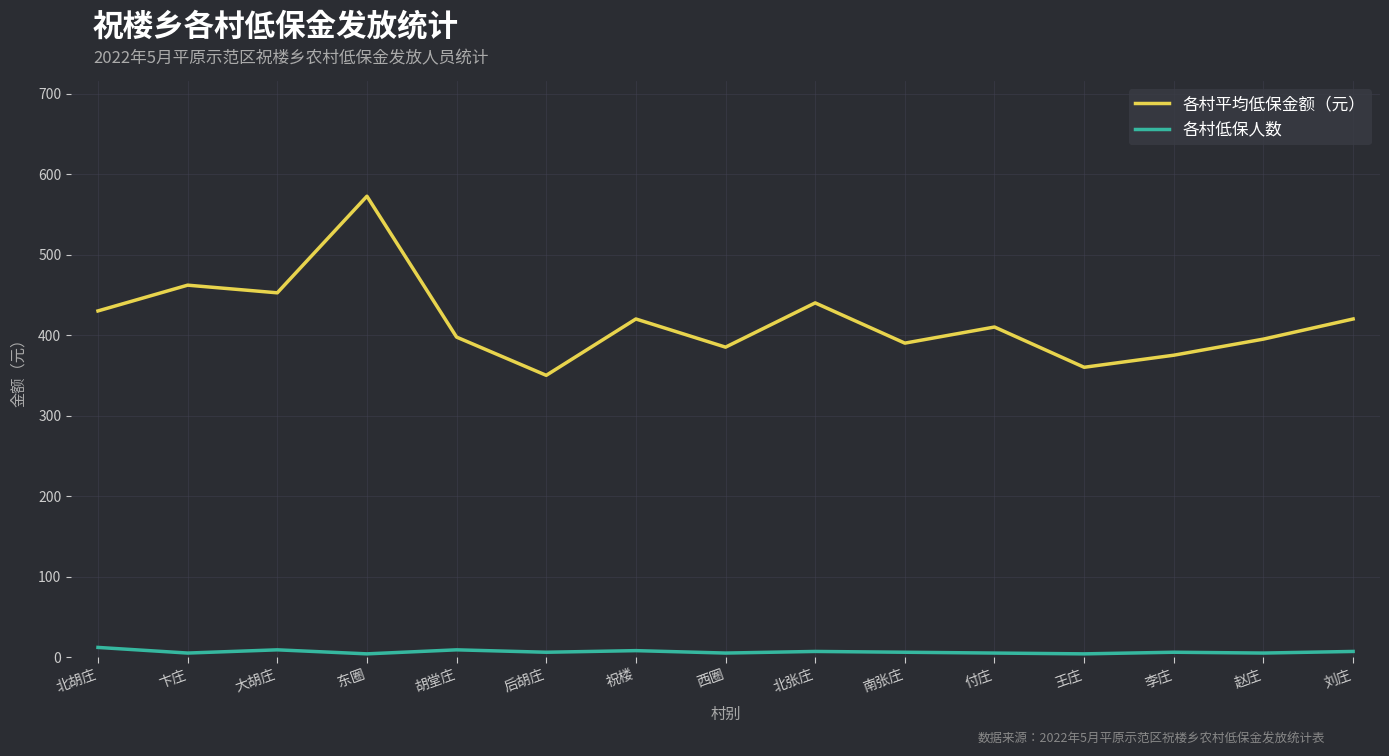

Which label corresponds to the largest value in the chart?

东圈